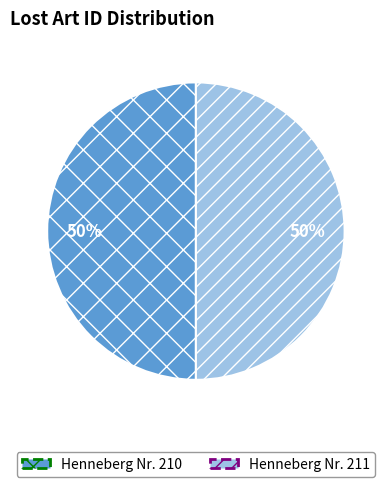

The Henneberg Nr. 211 slice represents 50% of the pie. True or false?

True